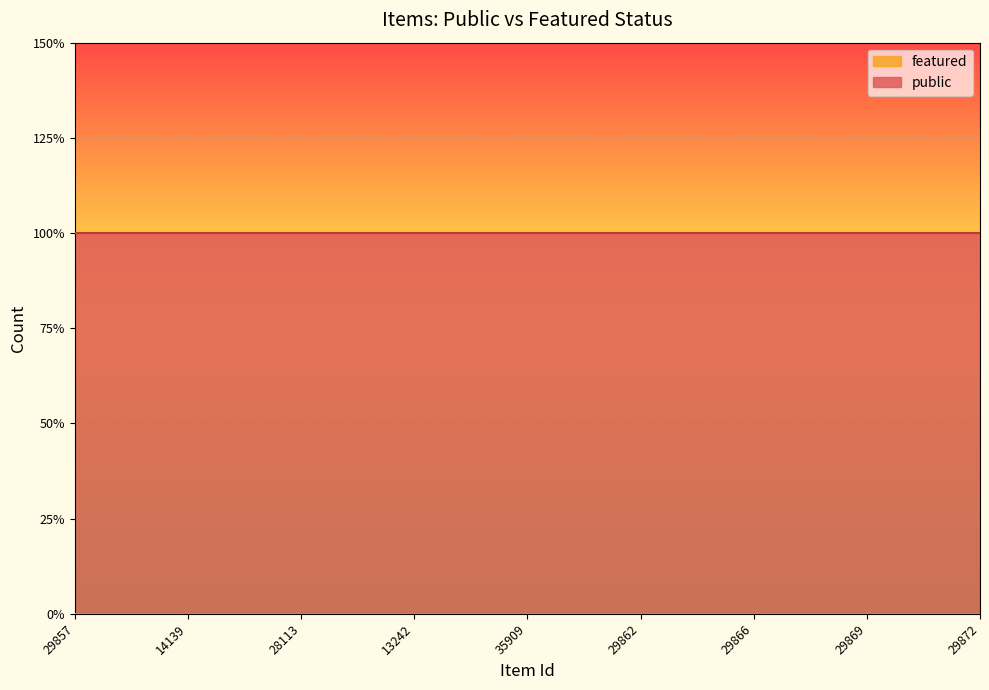

At 28113, list the series in order from largest to smallest.

public, featured